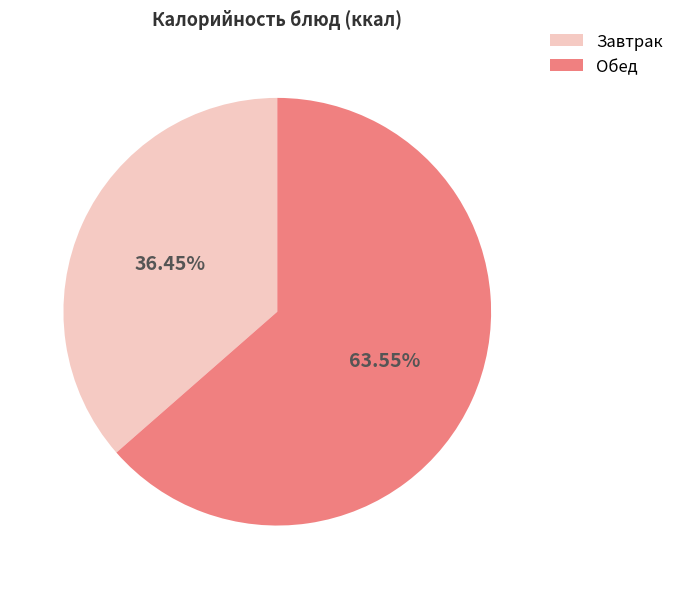

Rank the categories by value from lowest to highest.

Завтрак, Обед